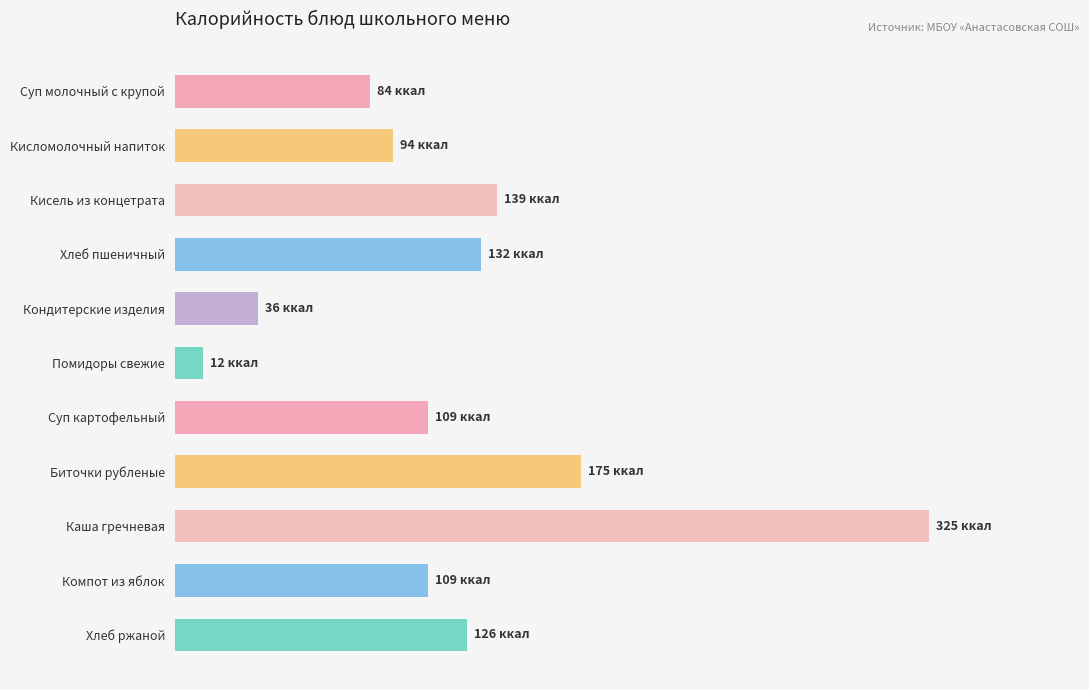

Are the bars horizontal?

Yes